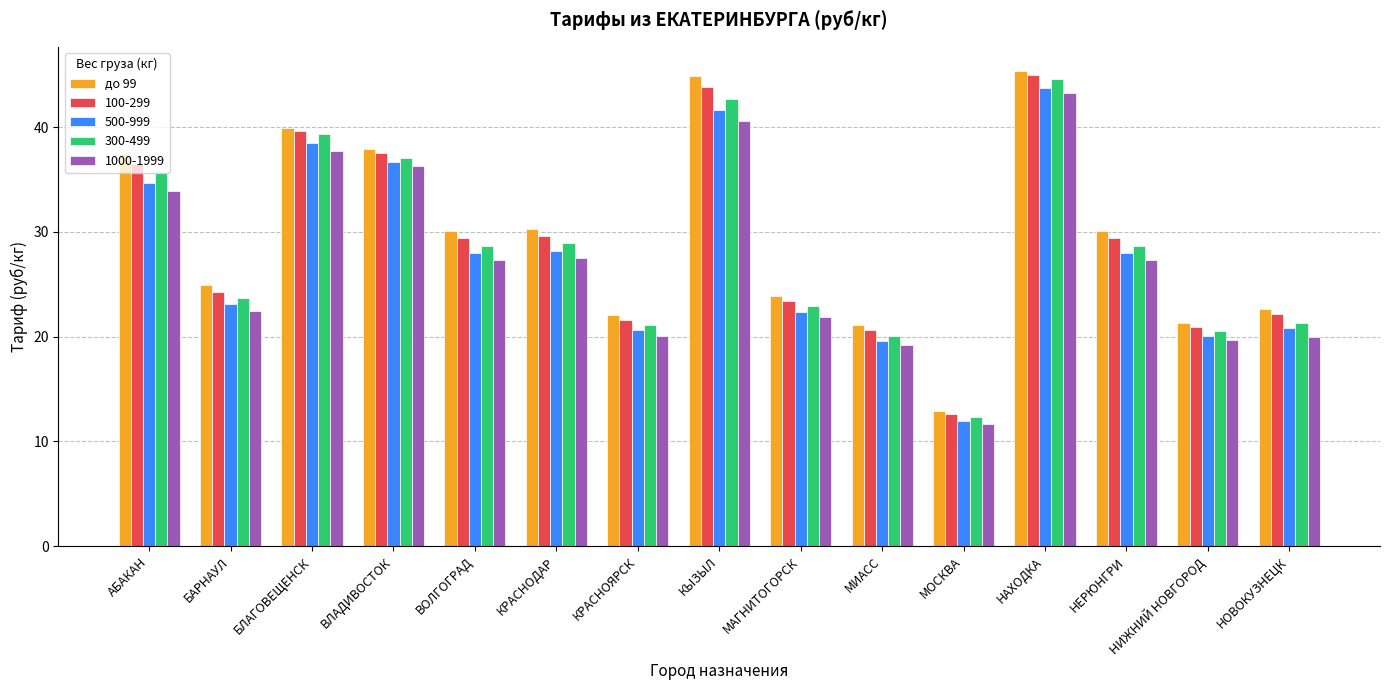

What is the lowest value of the 1000-1999 series?

11.7